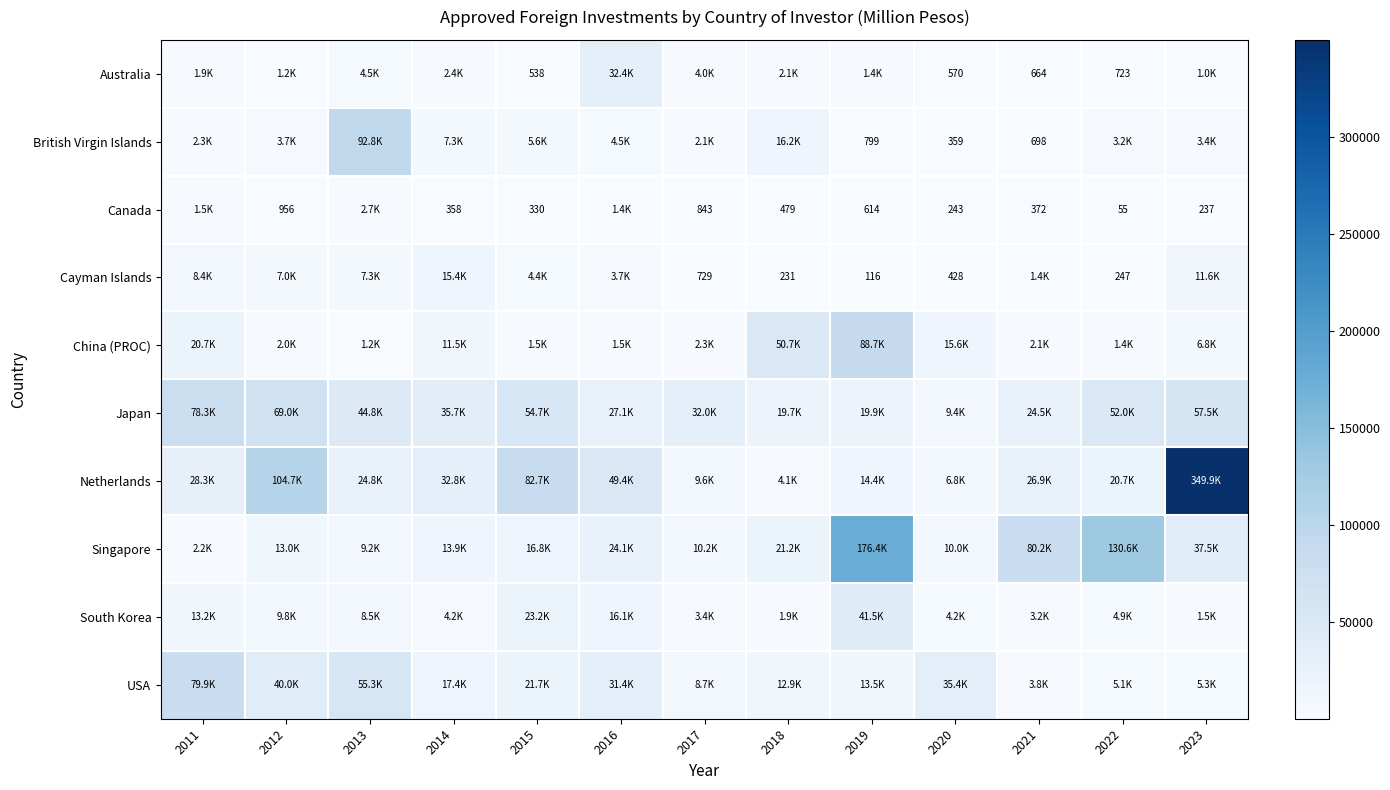

At 2016, list the series in order from largest to smallest.

Netherlands, Australia, USA, Japan, Singapore, South Korea, British Virgin Islands, Cayman Islands, China (PROC), Canada